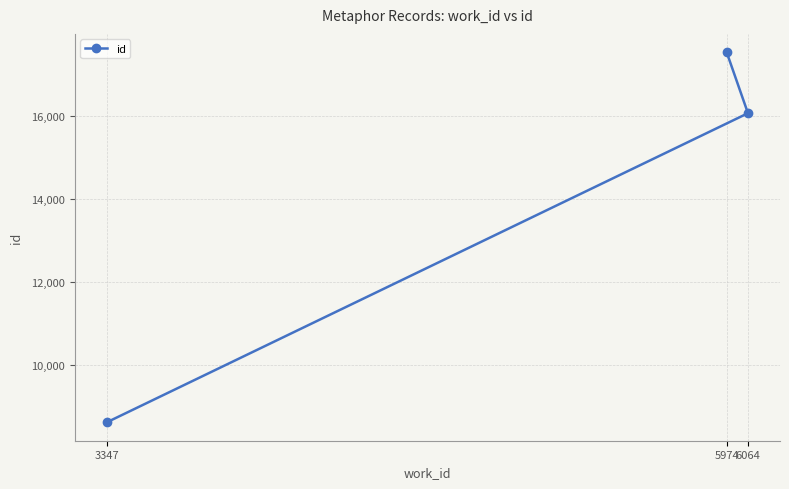

What is the difference between the values at 5974 and 6064?

1463